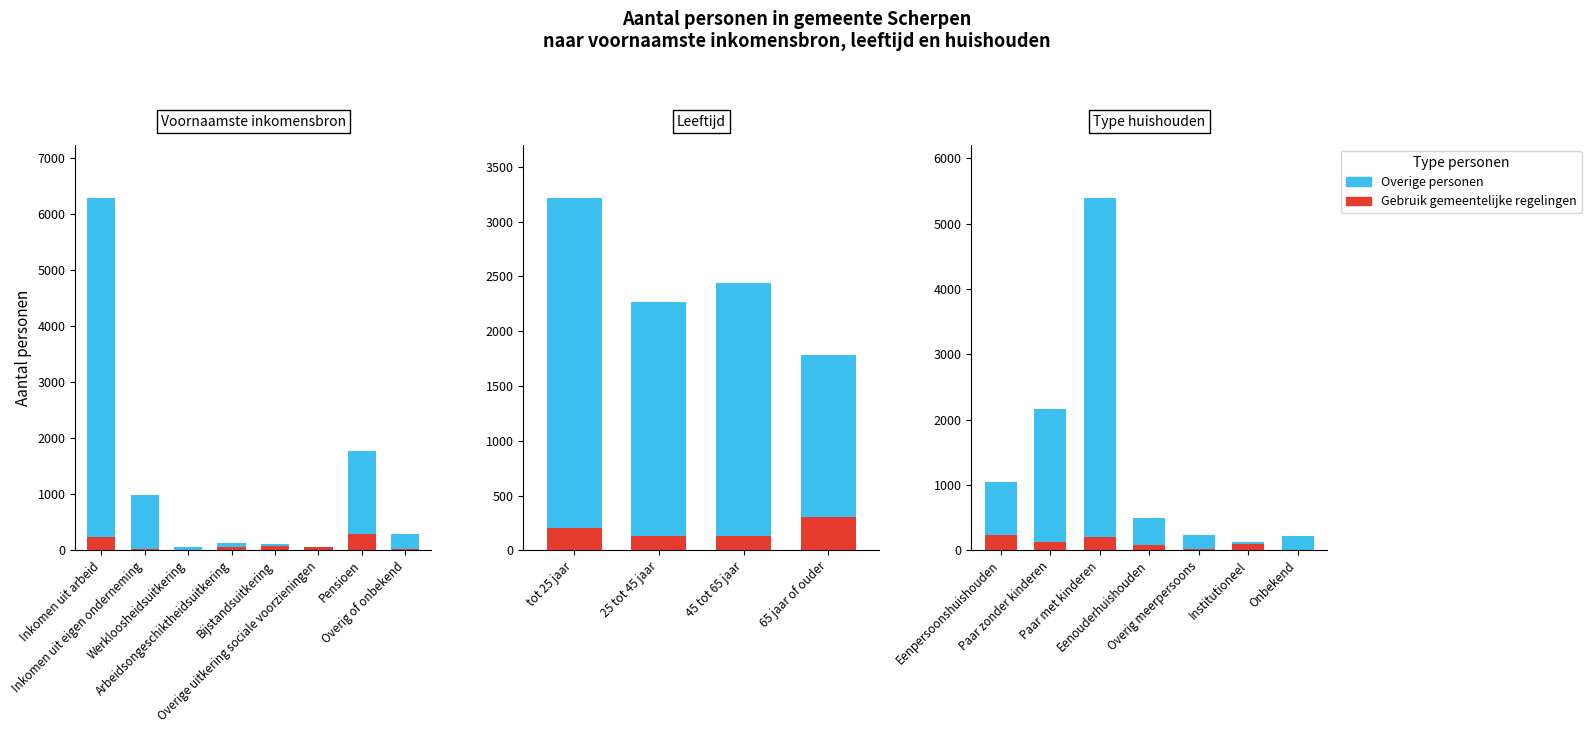

Is the value of Overige personen at Eenpersoonshuishouden greater than the value of Gebruik gemeentelijke regelingen at Eenouderhuishouden?

Yes